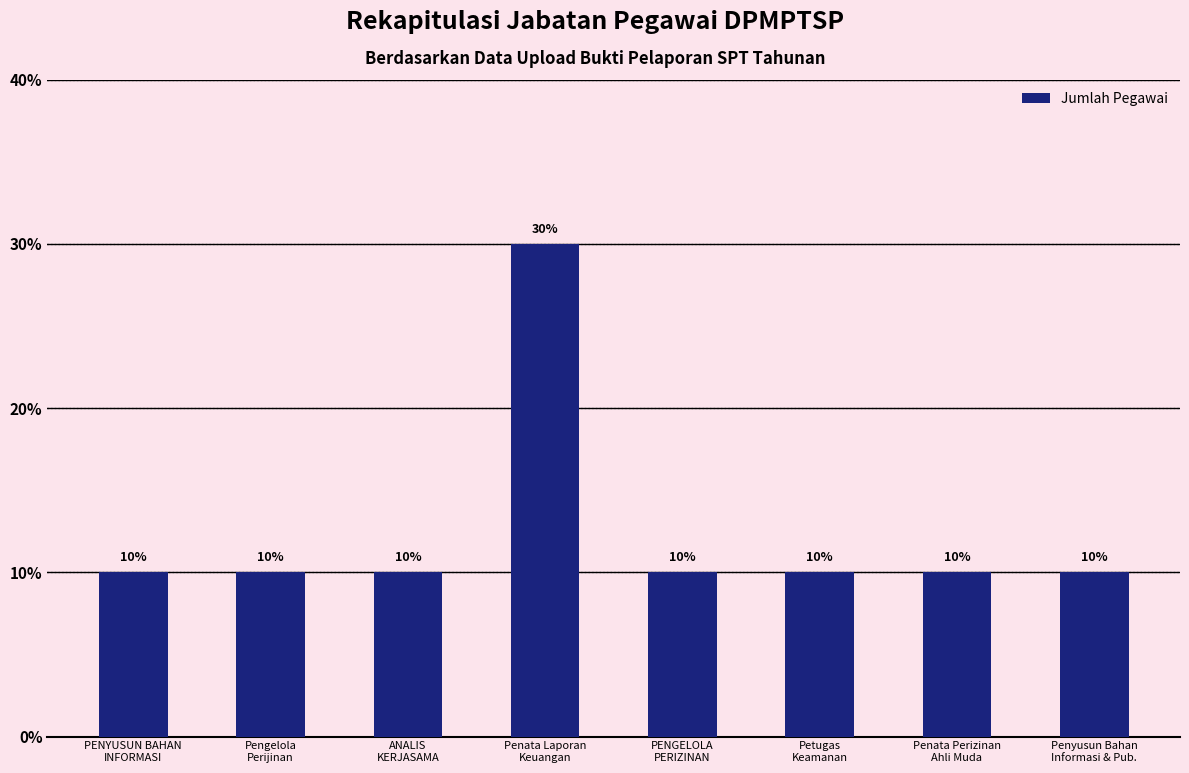

Does the chart contain any negative values?

No